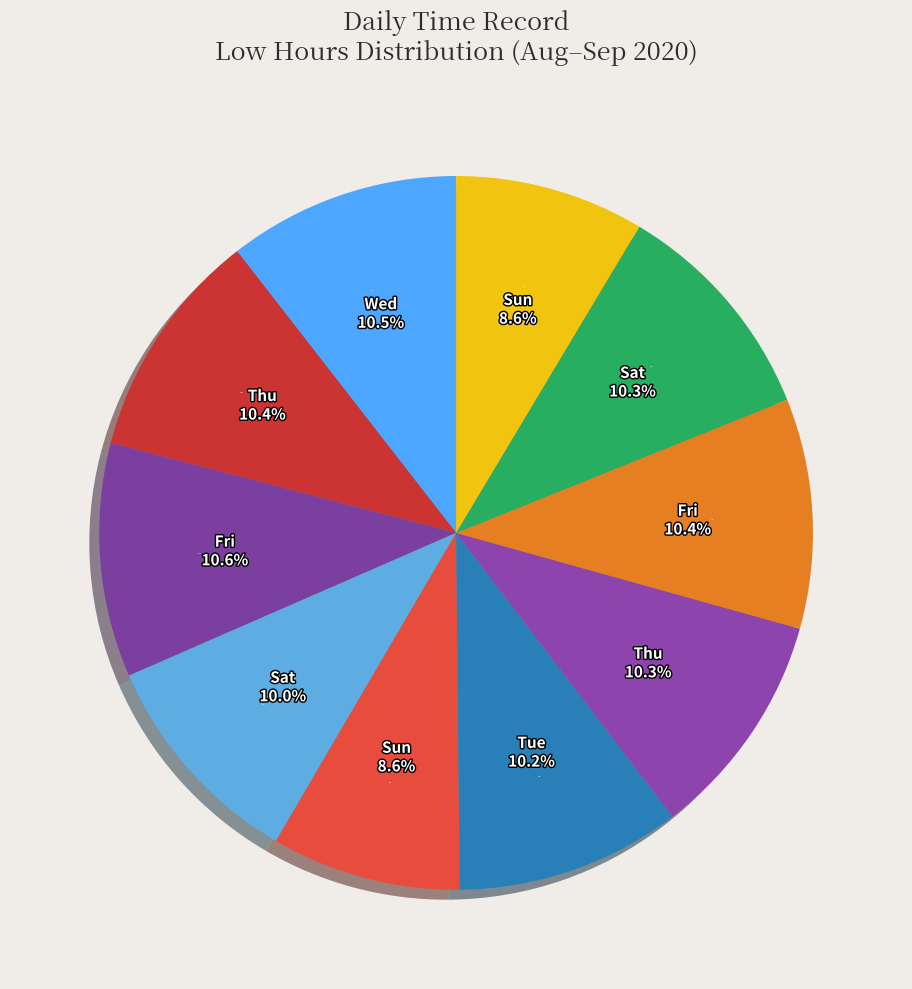

Combined, what portion of the pie is Sun and Fri?

19.0%